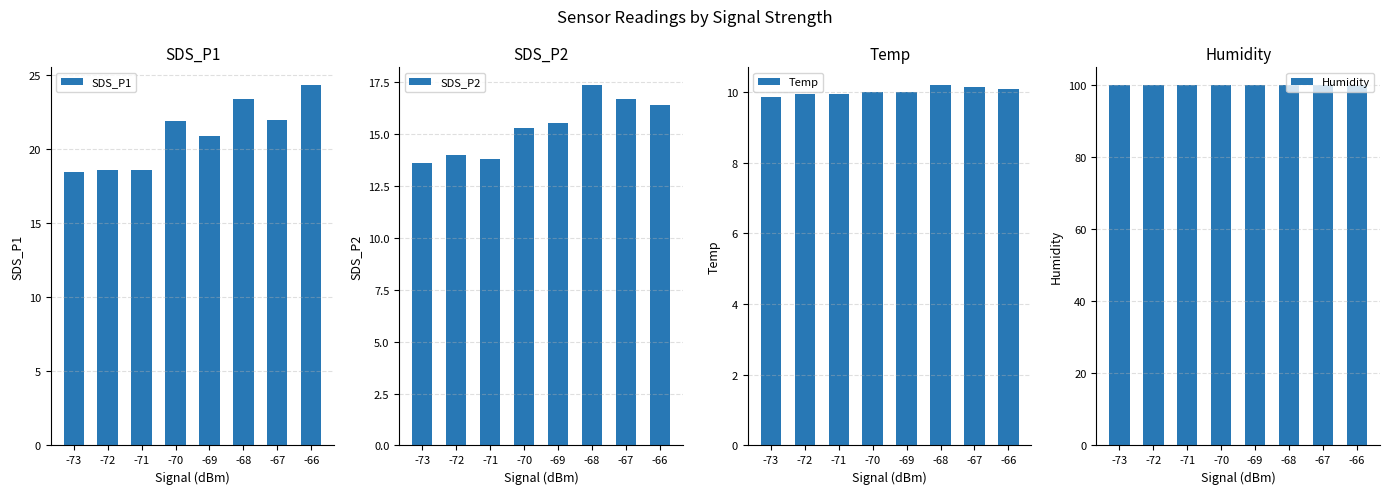

Does the chart contain any negative values?

No